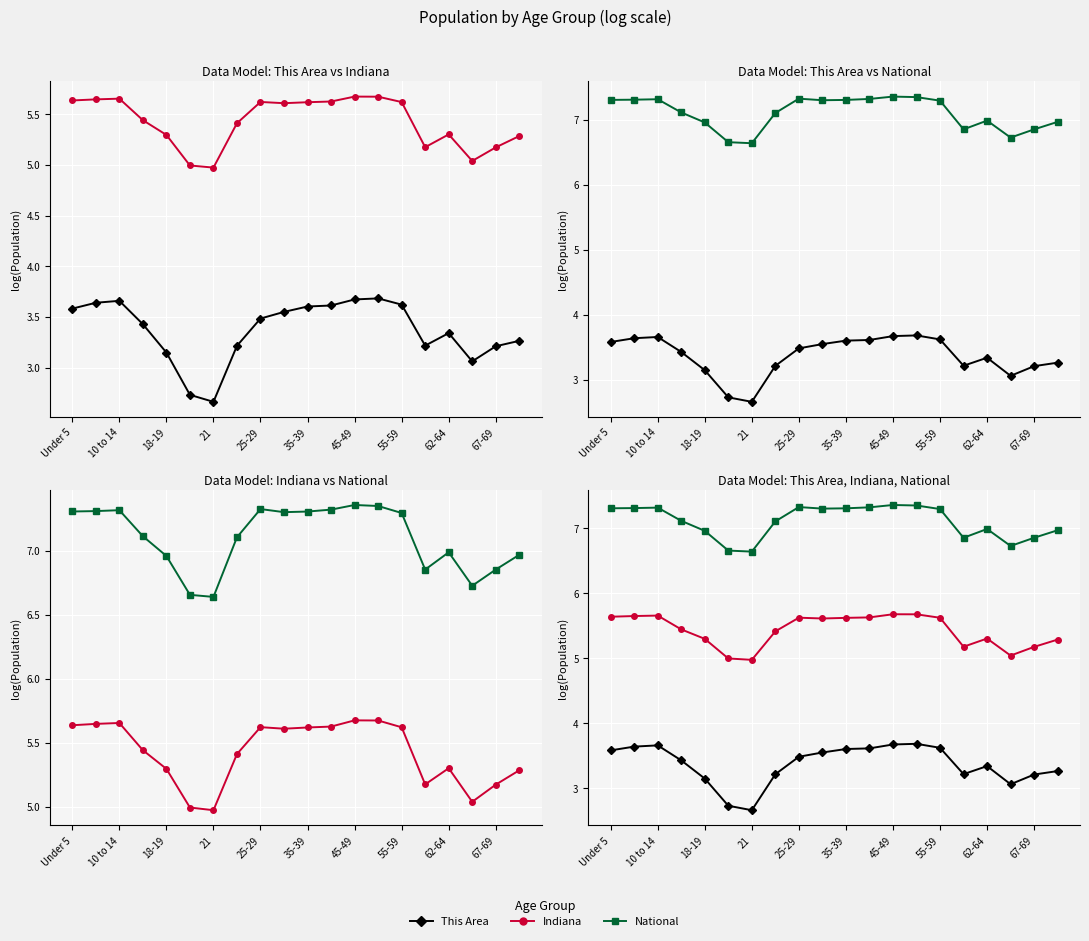

Is it true that Indiana equals 5.6 at 10 to 14?

True